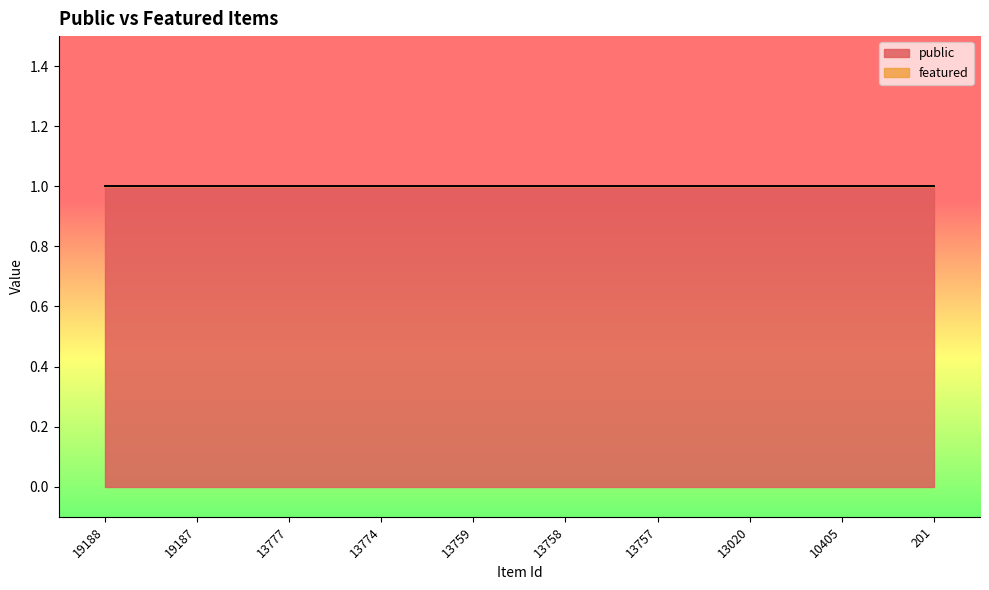

Which series changed the most between 13020 and 10405?

public